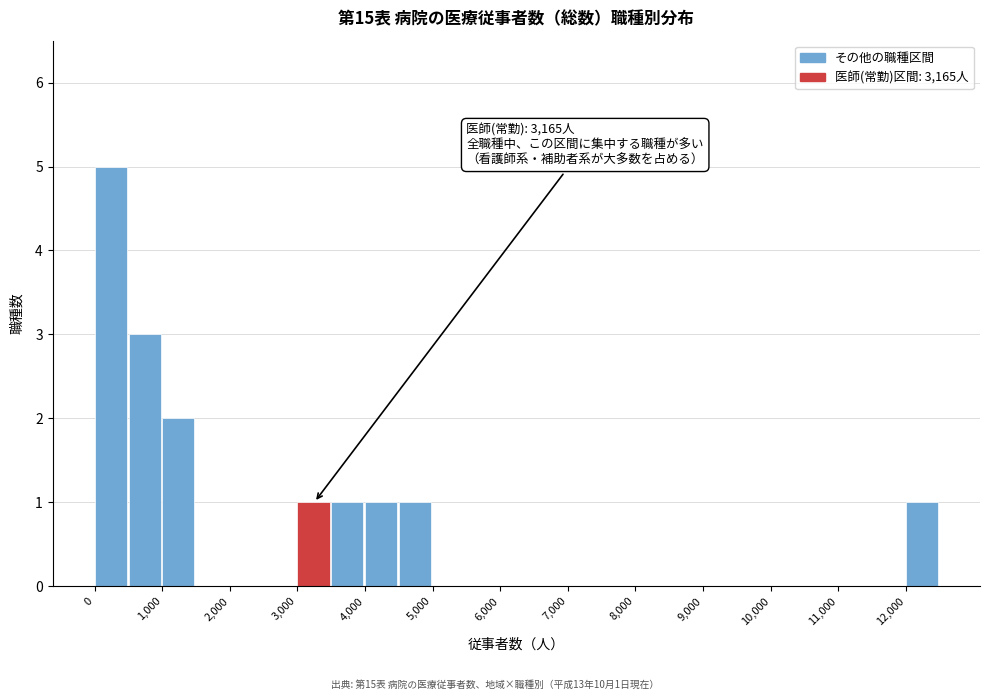

Over which range of the x-axis is the bar tallest?

0 to 500